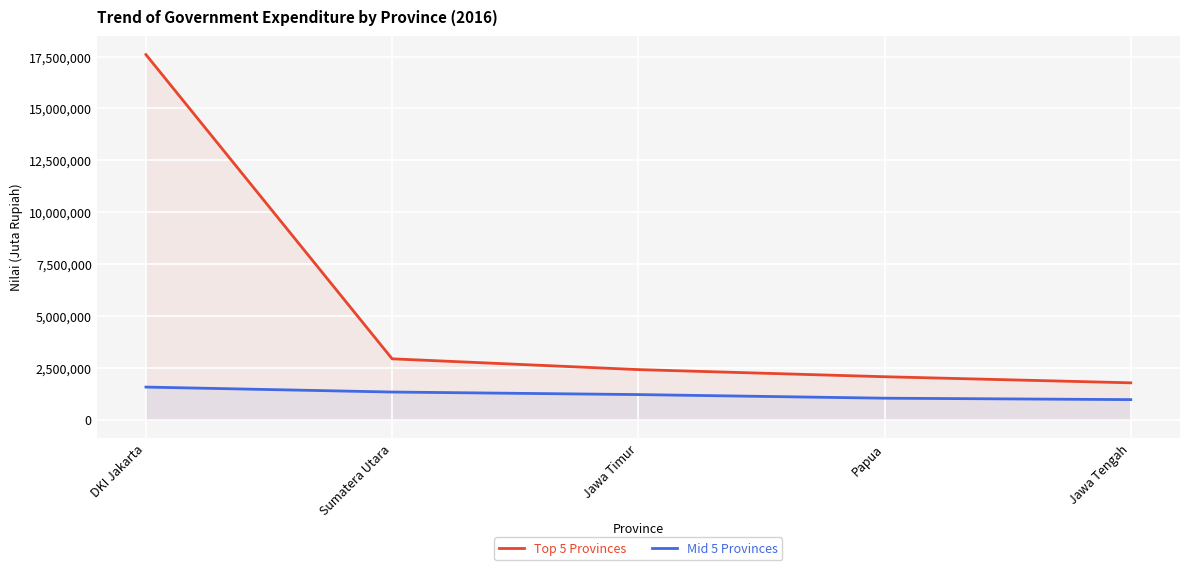

At which category is the sum across all series the highest?

DKI Jakarta